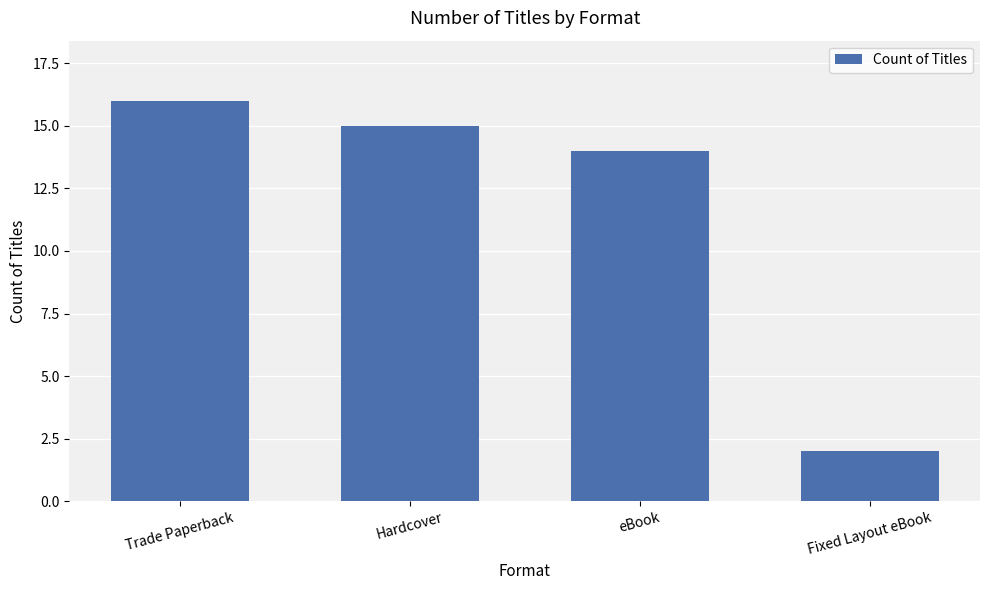

Which has a higher value, Fixed Layout eBook or eBook?

eBook